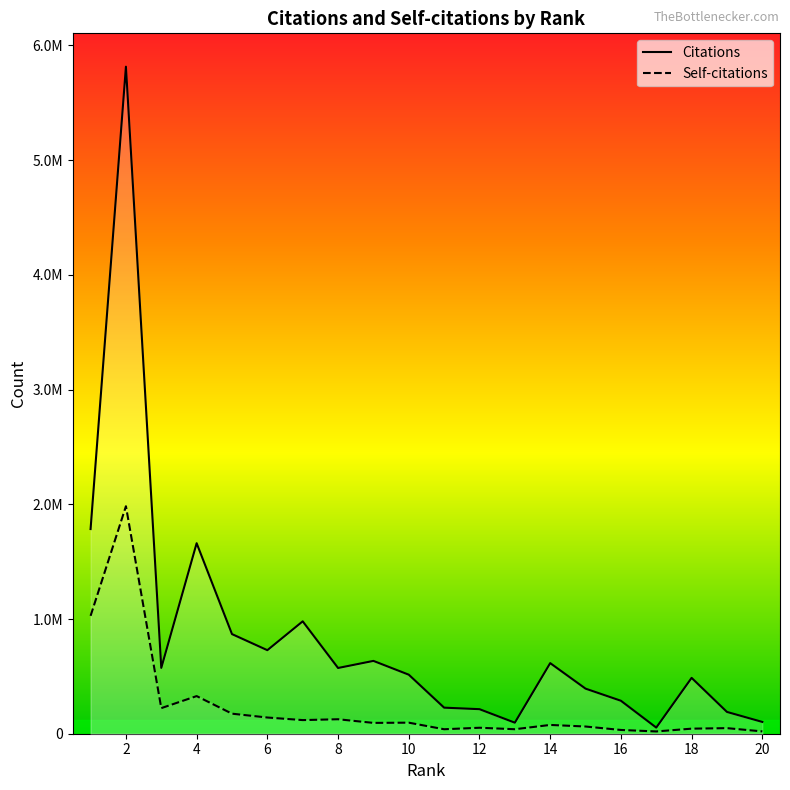

Does the chart display data point markers on the line(s)?

No